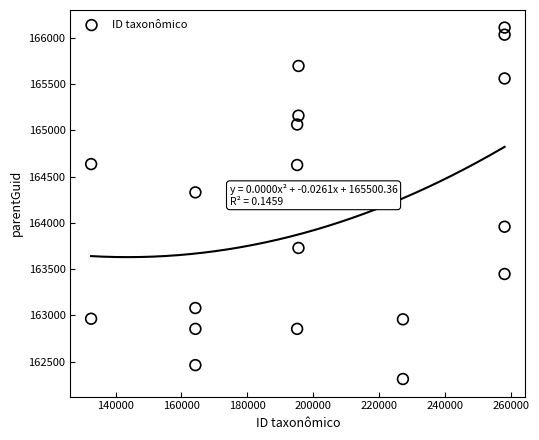

What is the range of Y values (max minus min)?

3797.3